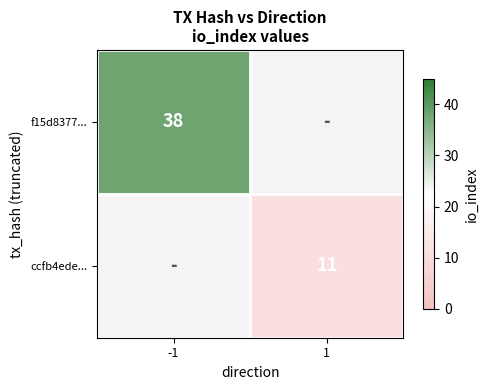

Which label corresponds to the largest value in the chart?

-1